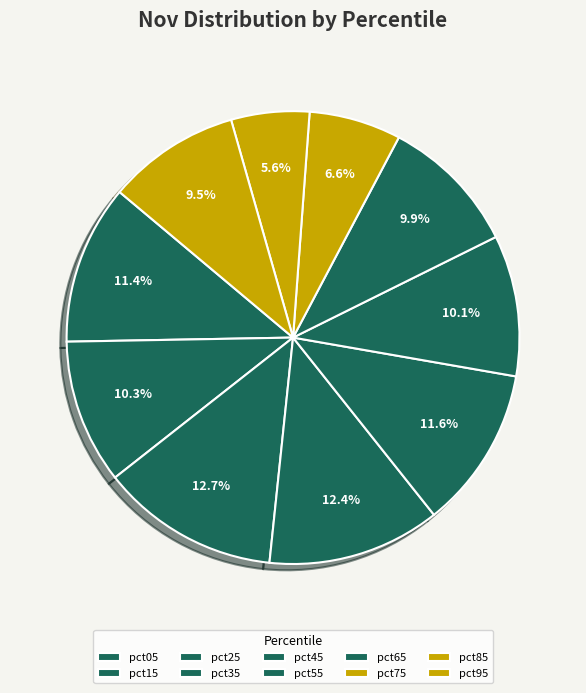

To the nearest percent, what portion does pct05 represent?

11%